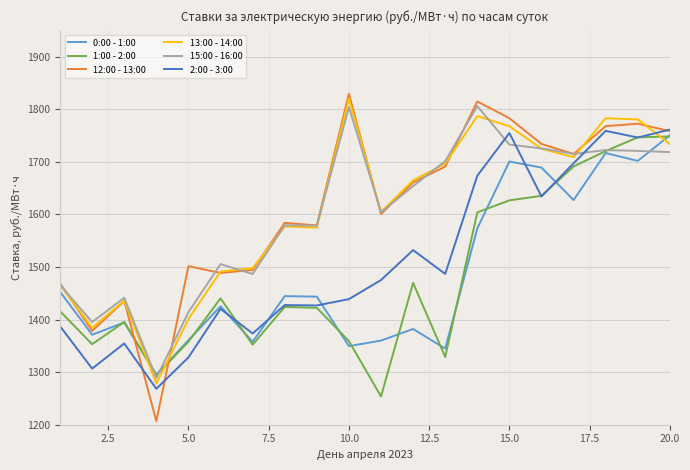

What is the minimum value shown in the chart?

1206.9